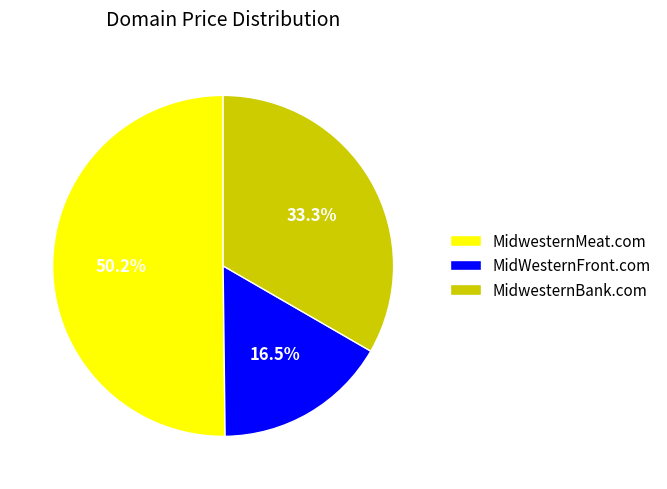

Rank the categories by value from highest to lowest.

MidwesternMeat.com, MidwesternBank.com, MidWesternFront.com